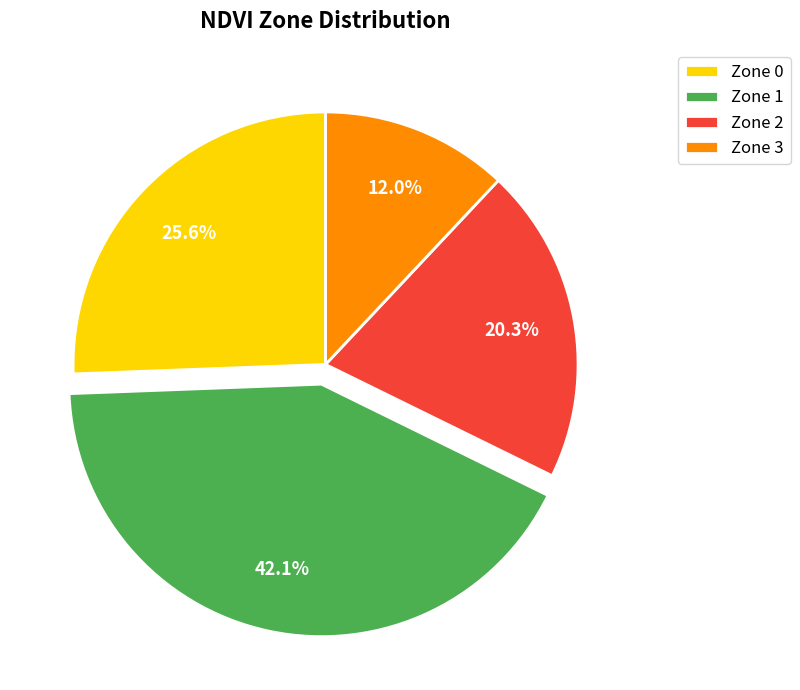

How much of the chart is everything except Zone 1?

57.9%